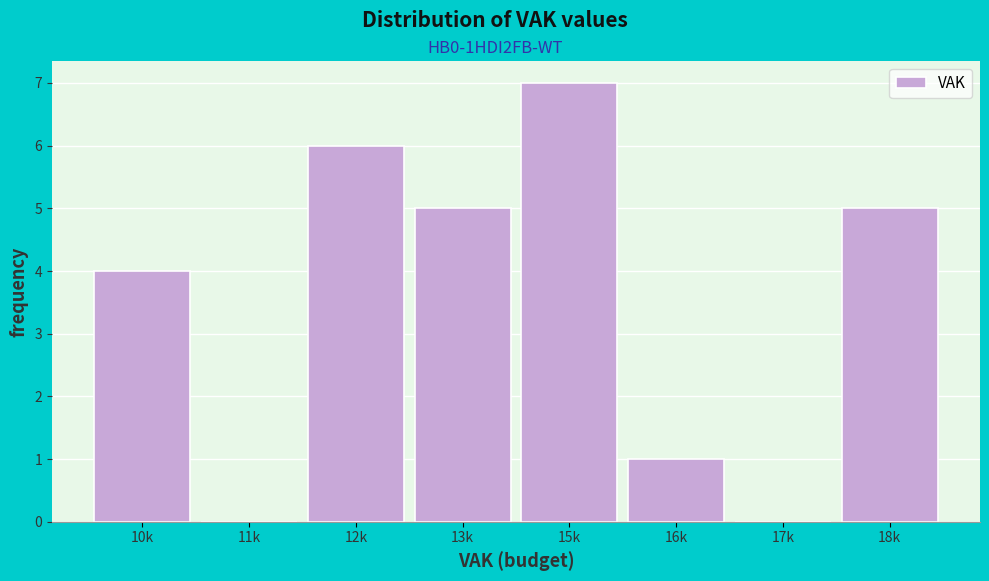

Reading left to right, what are all the values shown in this chart?

10k=4	11k=0	12k=6	13k=5	15k=7	16k=1	17k=0	18k=5